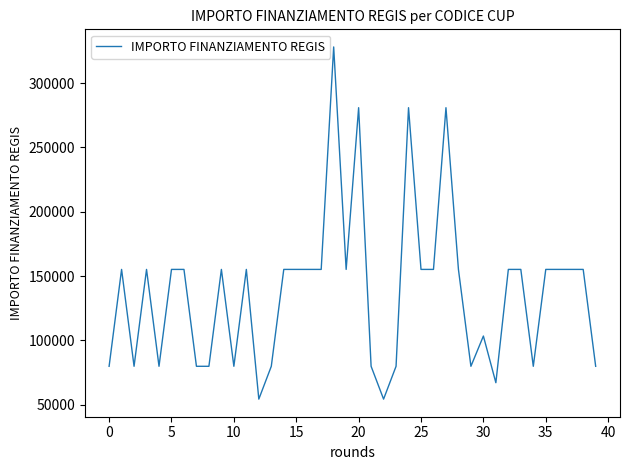

What is the difference between the maximum and minimum values?

273748